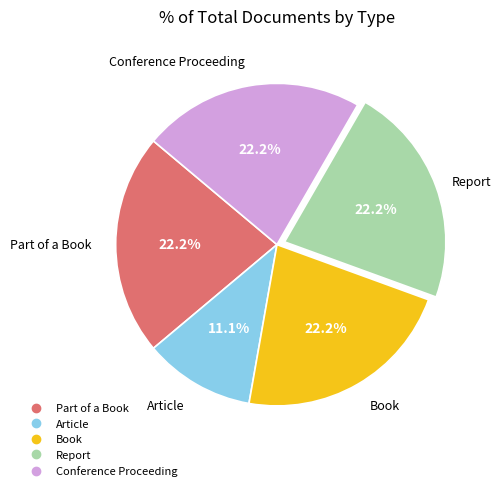

Is there a majority slice in this chart?

No